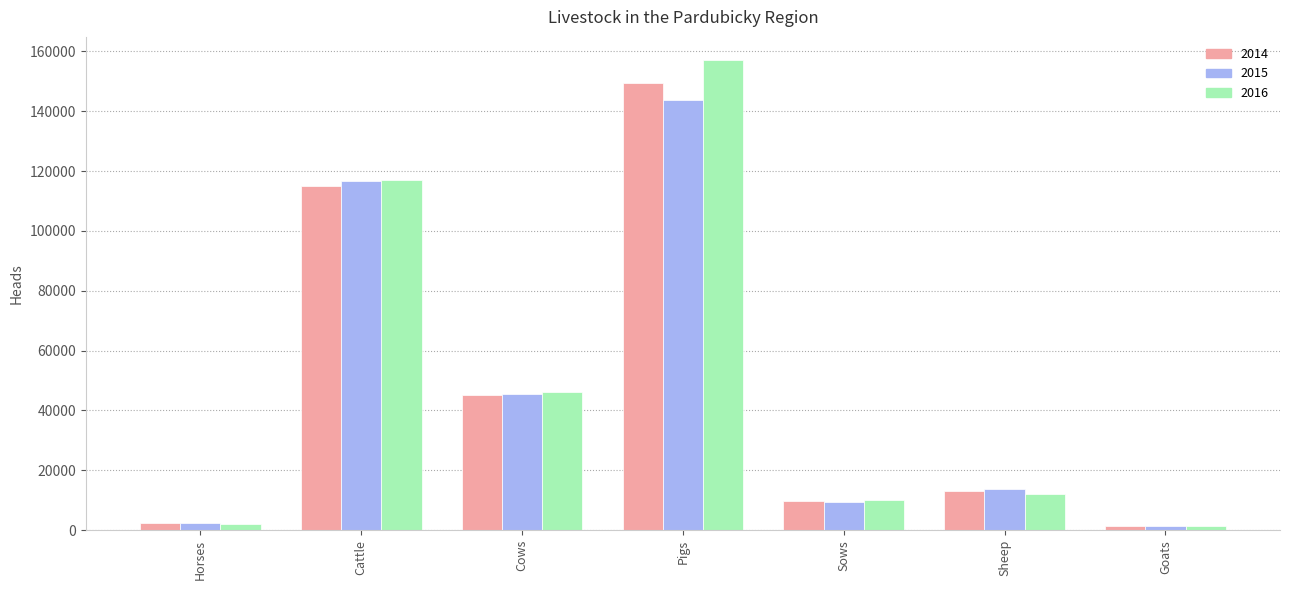

Is the value of 2016 at Pigs greater than the value of 2014 at Cattle?

Yes